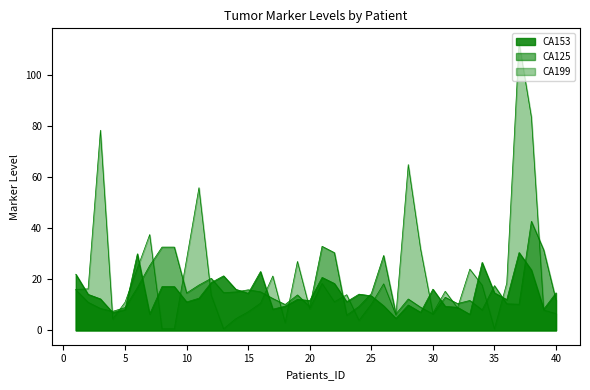

Reading right to left, what are all the values shown in this chart?

CA153: 40=14.7	39=8.3	38=23.7	37=30.5	36=12.1	35=14.7	34=26.6	33=6.3	32=9.0	31=9.4	30=16.1	29=7.1	28=9.9	27=4.7	26=9.6	25=13.5	24=14.2	23=11.2	22=18.4	21=20.7	20=11.7	19=12.1	18=9.5	17=8.3	16=23.0	15=14.5	14=16.1	13=21.4	12=18.7	11=12.6	10=11.1	9=17.1	8=17.1	7=6.4	6=30.0	5=8.1	4=6.9	3=12.3	2=14.1	1=22.0
CA125: 40=11.8	39=31.5	38=42.7	37=10.2	36=10.4	35=17.5	34=8.0	33=11.7	32=10.5	31=12.9	30=6.5	29=9.1	28=12.3	27=6.4	26=29.3	25=14.4	24=9.3	23=6.0	22=30.4	21=32.9	20=9.3	19=13.9	18=10.1	17=12.5	16=15.1	15=15.9	14=15.1	13=14.8	12=20.4	11=17.8	10=14.6	9=32.6	8=32.6	7=25.4	6=16.8	5=8.9	4=7.5	3=8.6	2=11.0	1=15.9
CA199: 40=6.5	39=8.0	38=83.6	37=112.7	36=18.5	35=0.6	34=17.7	33=24.0	32=8.8	31=15.3	30=6.7	29=31.9	28=65.0	27=6.0	26=18.2	25=10.2	24=3.9	23=14.0	22=11.2	21=18.4	20=8.5	19=27.0	18=3.0	17=21.3	16=10.6	15=7.2	14=4.6	13=0.6	12=13.8	11=55.9	10=27.9	9=0.6	8=0.6	7=37.5	6=24.3	5=11.0	4=4.5	3=78.4	2=16.2	1=16.1